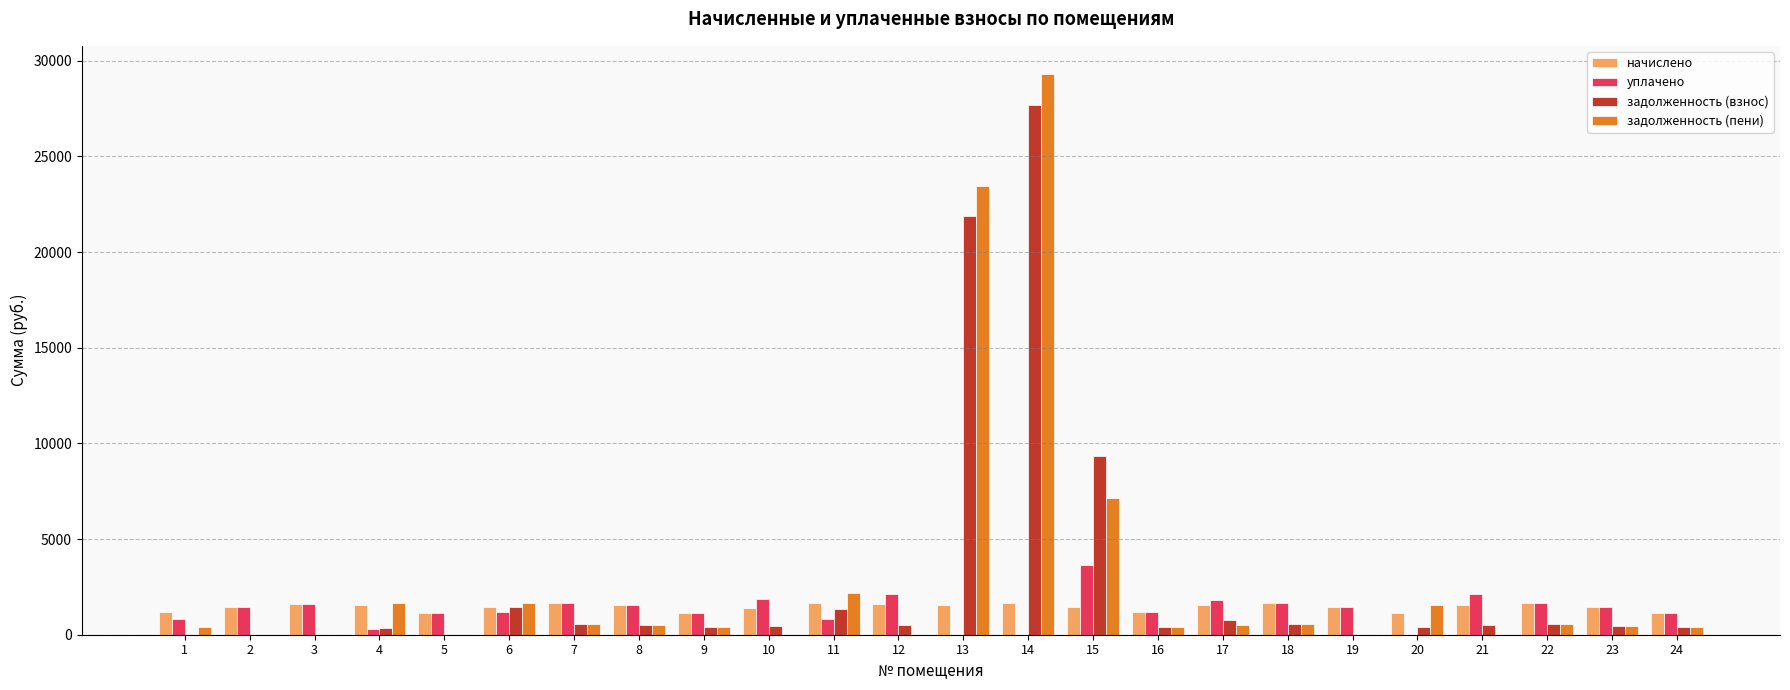

How many groups of bars are there?

24